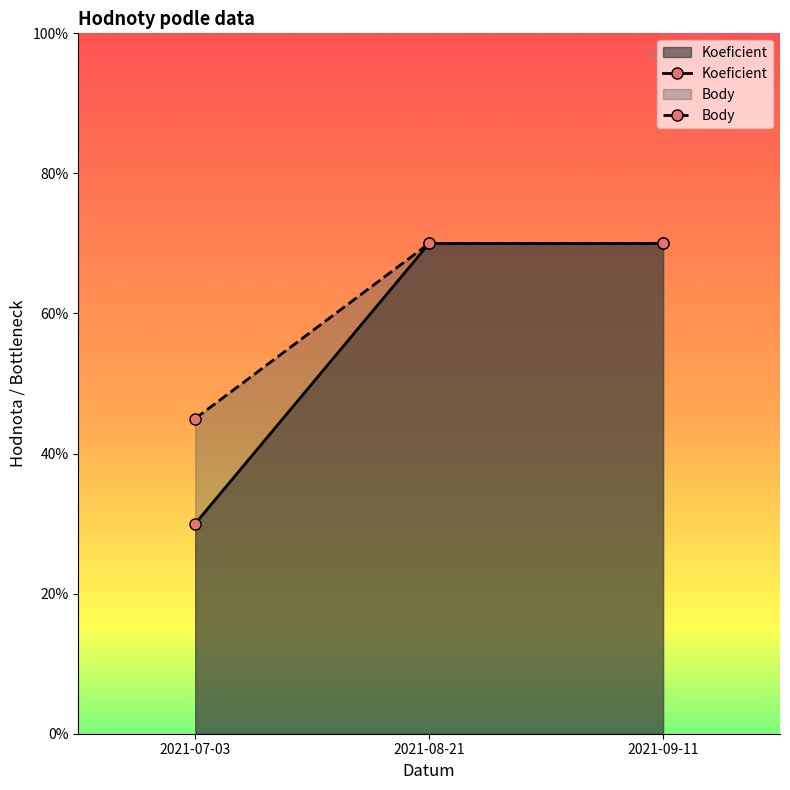

What is the label of the 3rd point from the right?

2021-07-03